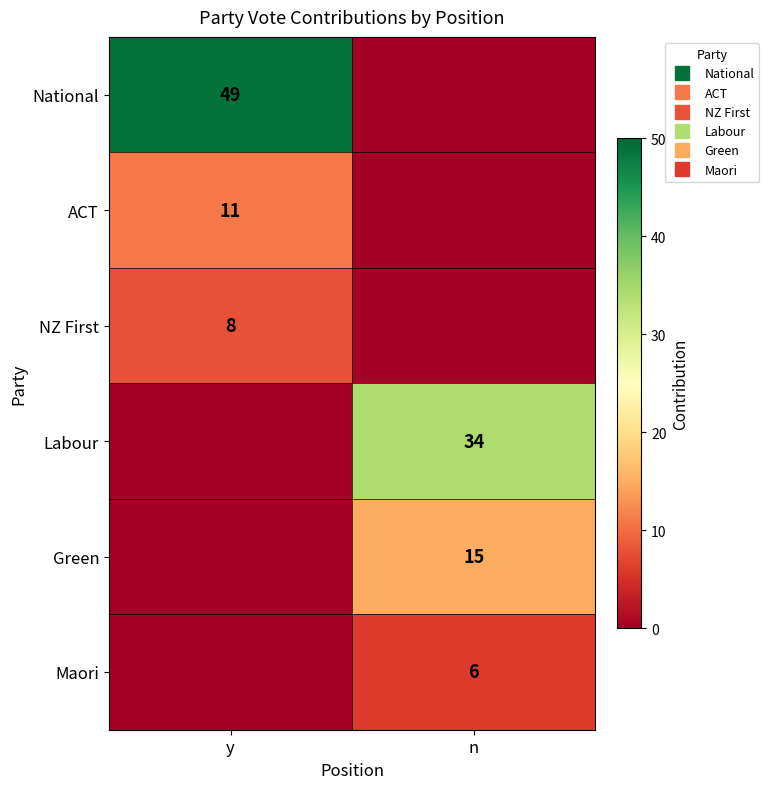

What is the difference between the highest and lowest values at n?

34